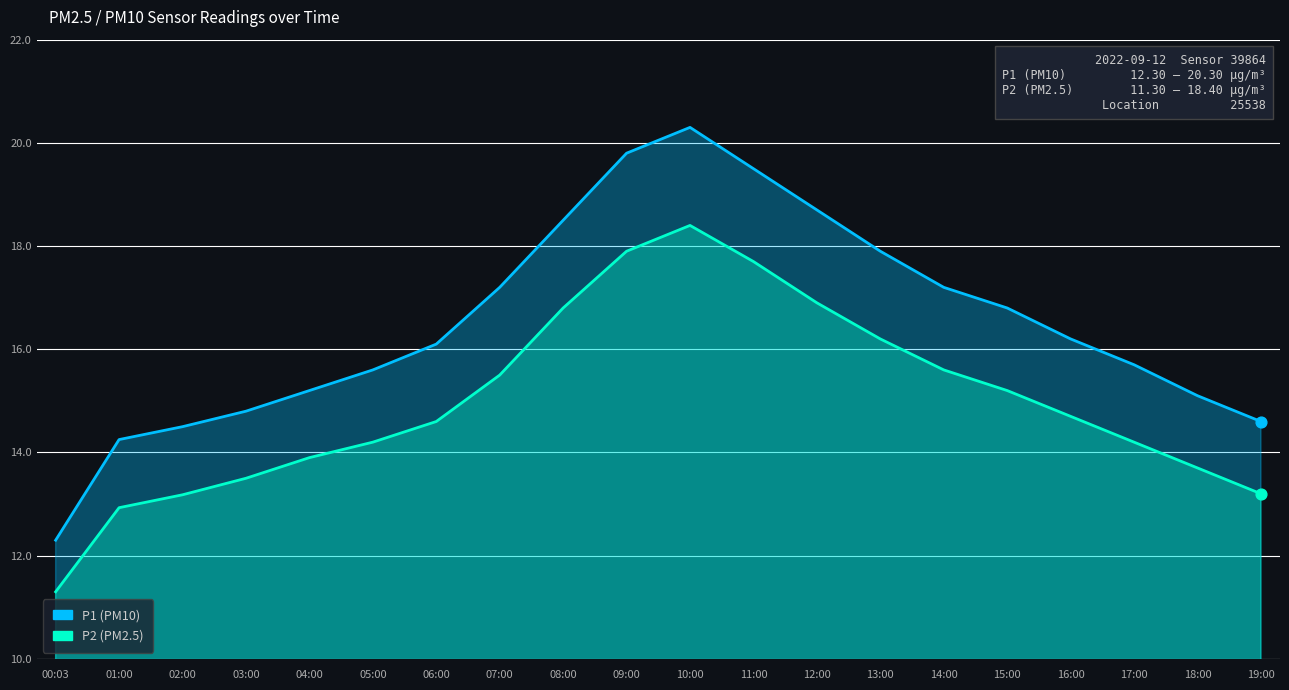

What is the total value across all series at 00:03?

23.6